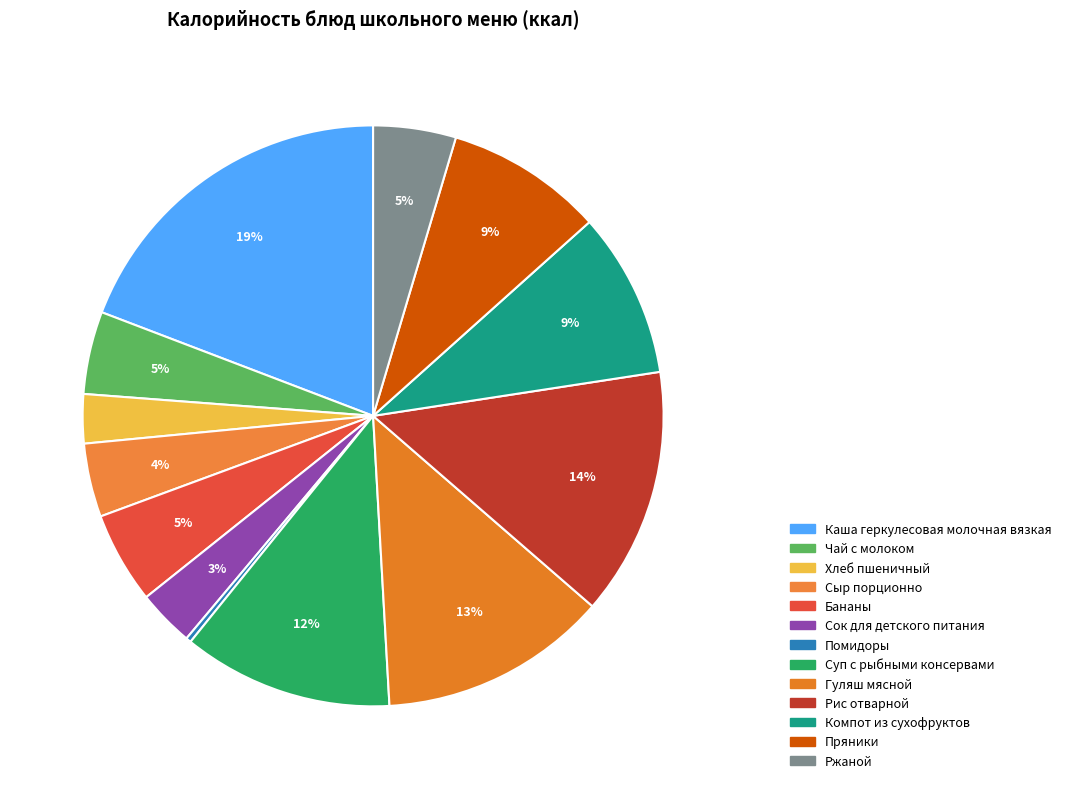

To the nearest percent, what is the average slice percentage?

8%